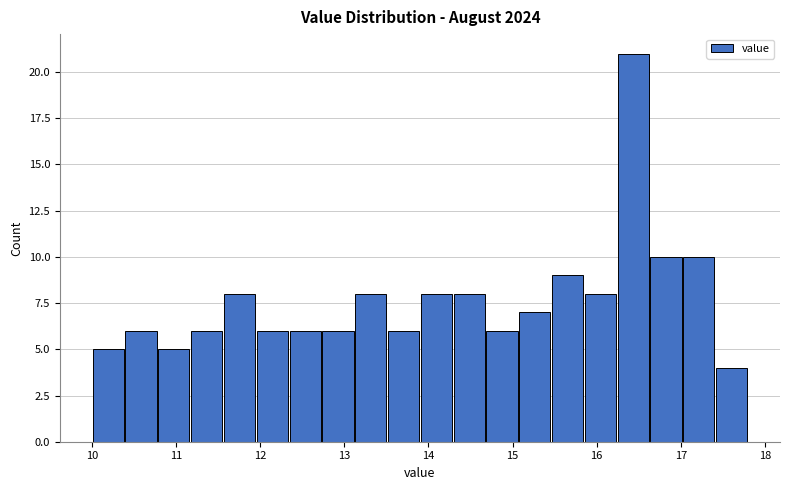

Around what value on the x-axis is the tallest bar? Give the approximate position of its centre, as read against the axis.

16.4